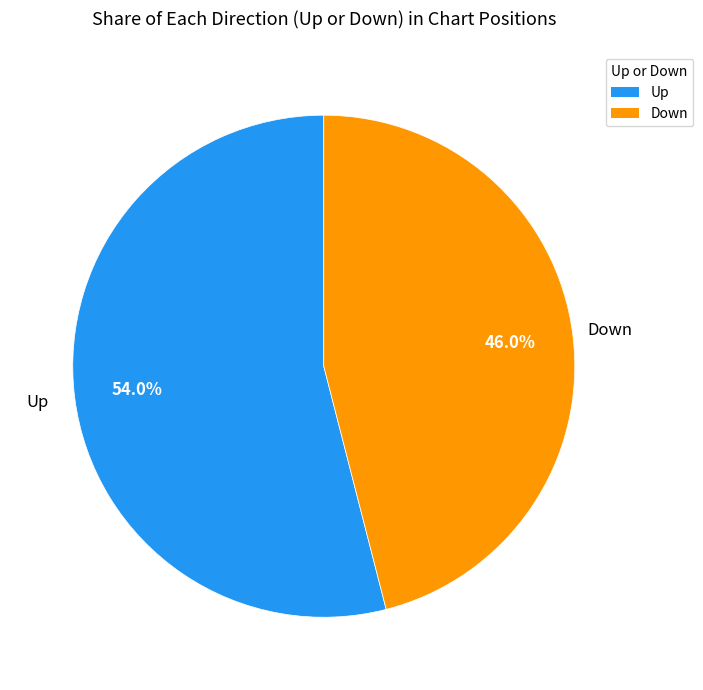

To the nearest percent, what is the average slice percentage?

50%